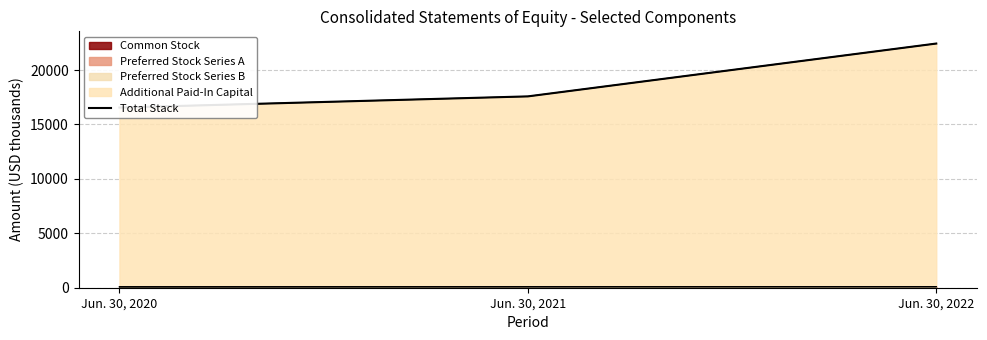

Reading right to left, list all the values displayed in this chart.

Jun. 30, 2022=22437.9	Jun. 30, 2021=17582.1	Jun. 30, 2020=16553.7